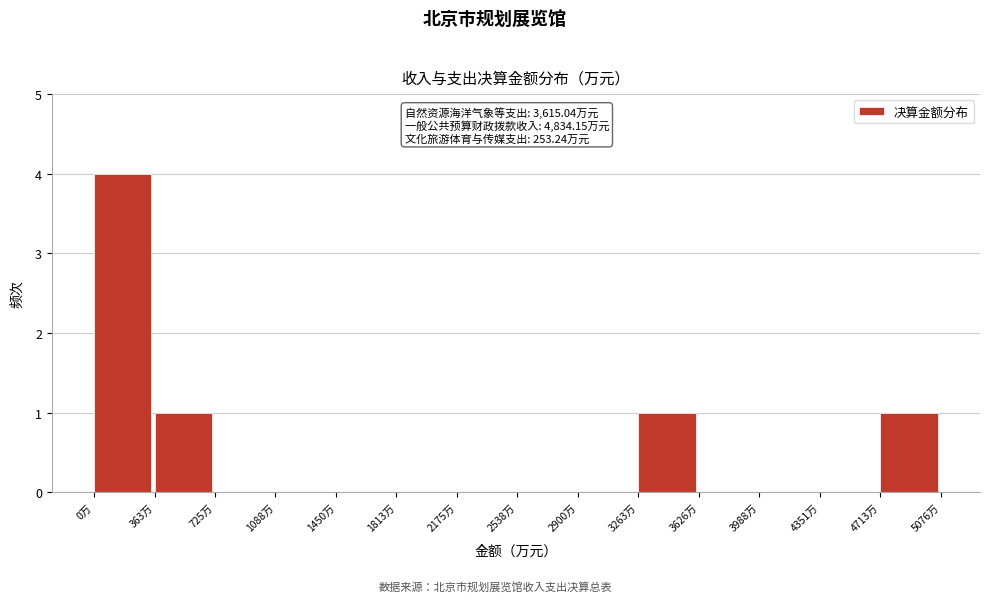

Which range on the x-axis has the tallest bar?

0 to 350